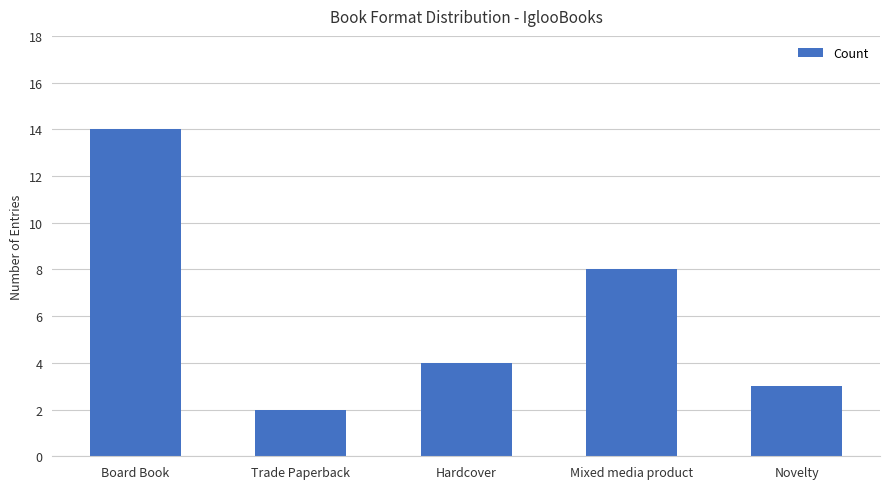

Reading left to right, what are all the values shown in this chart?

14	2	4	8	3